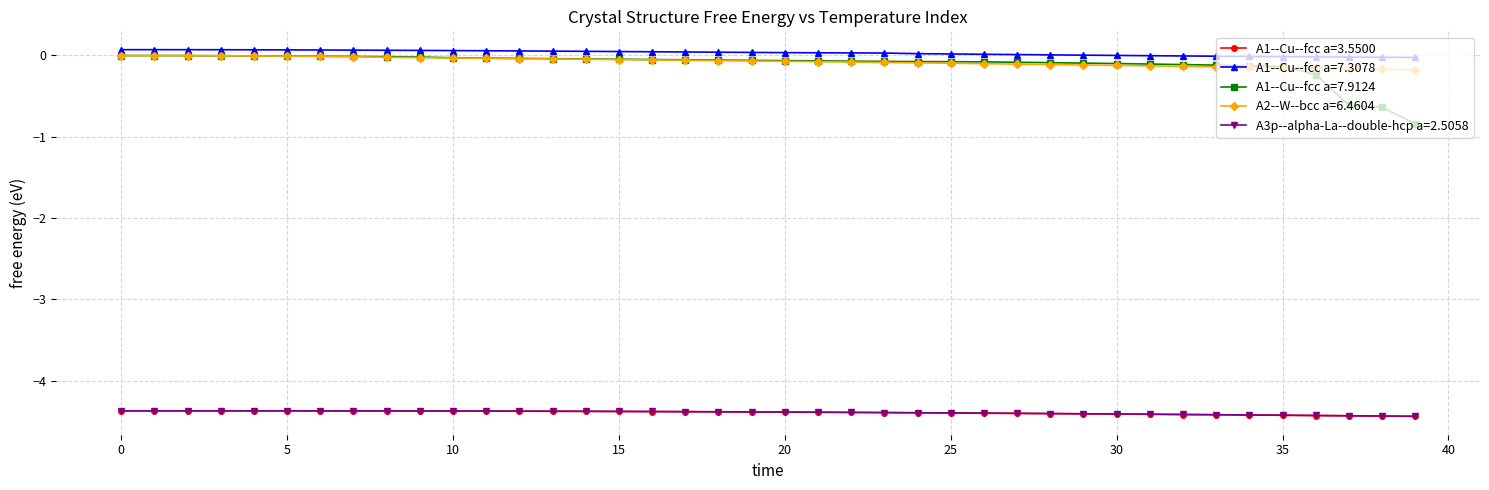

Which series has the widest spread of values?

A1--Cu--fcc a=7.9124